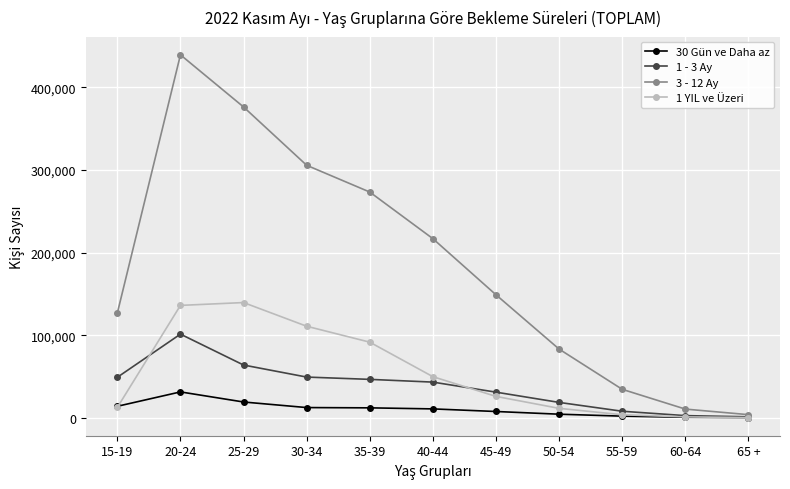

Which category has the highest value in the 3 - 12 Ay series?

20-24